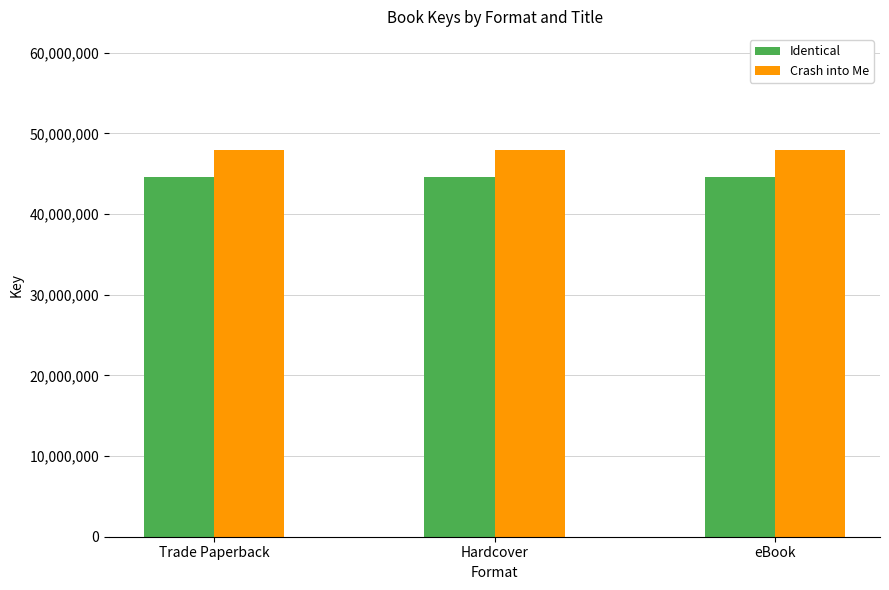

The Identical series shows 44577221 at Hardcover. True or false?

True